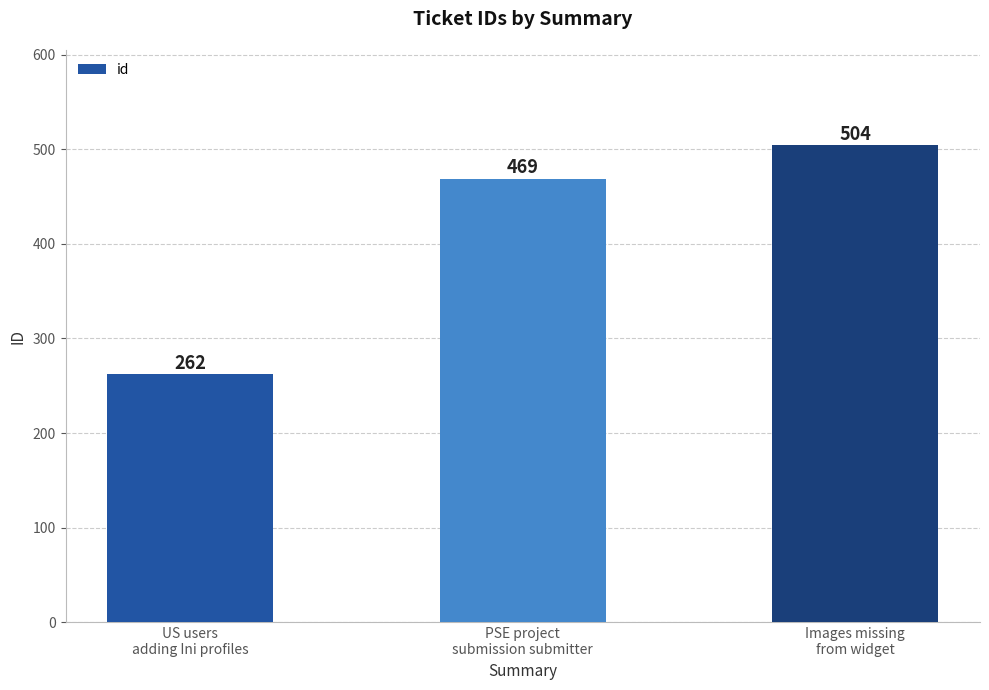

Reading left to right, what are all the values shown in this chart?

US users
adding Ini profiles=262	PSE project
submission submitter=469	Images missing
from widget=504